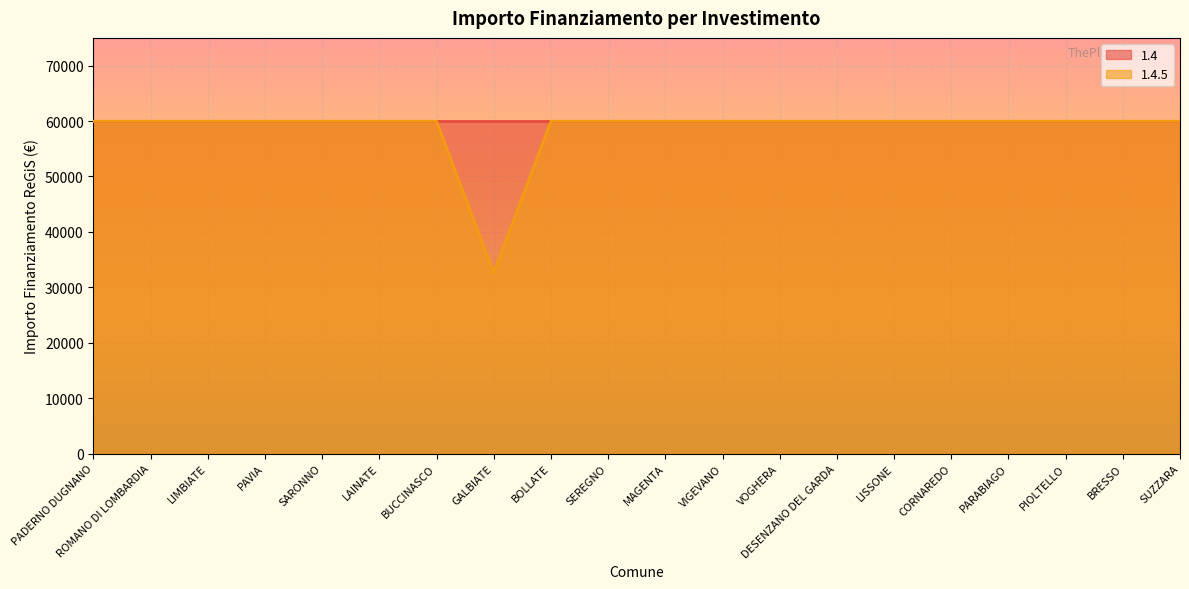

List the labels in order of value, smallest first.

GALBIATE, PADERNO DUGNANO, ROMANO DI LOMBARDIA, LIMBIATE, PAVIA, SARONNO, LAINATE, BUCCINASCO, BOLLATE, SEREGNO, MAGENTA, VIGEVANO, VOGHERA, DESENZANO DEL GARDA, LISSONE, CORNAREDO, PARABIAGO, PIOLTELLO, BRESSO, SUZZARA